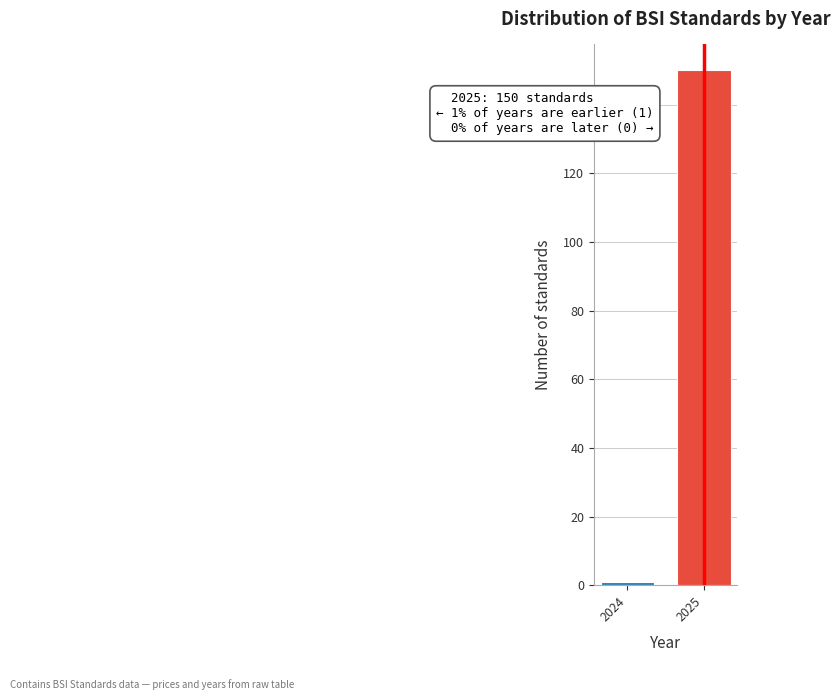

Reading left to right, extract all data points from this chart.

1	150